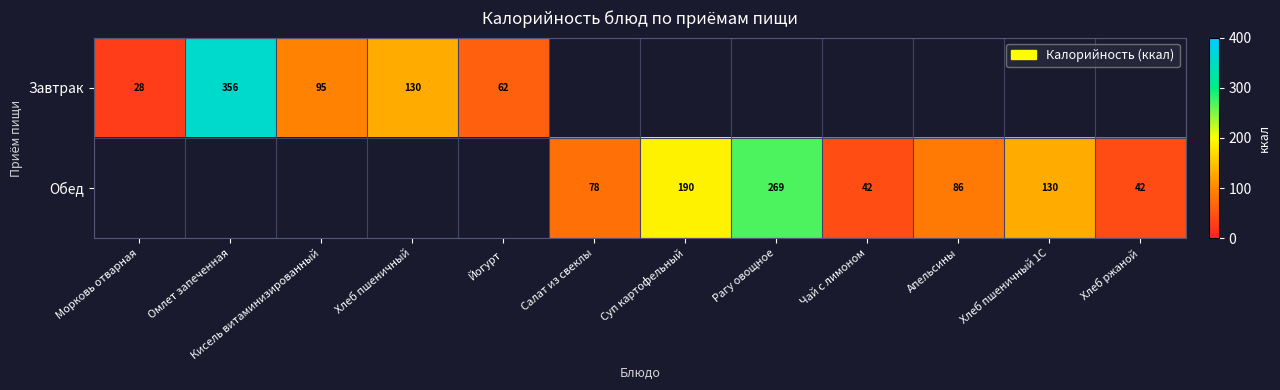

At which category does the chart reach its minimum across all series?

Морковь отварная